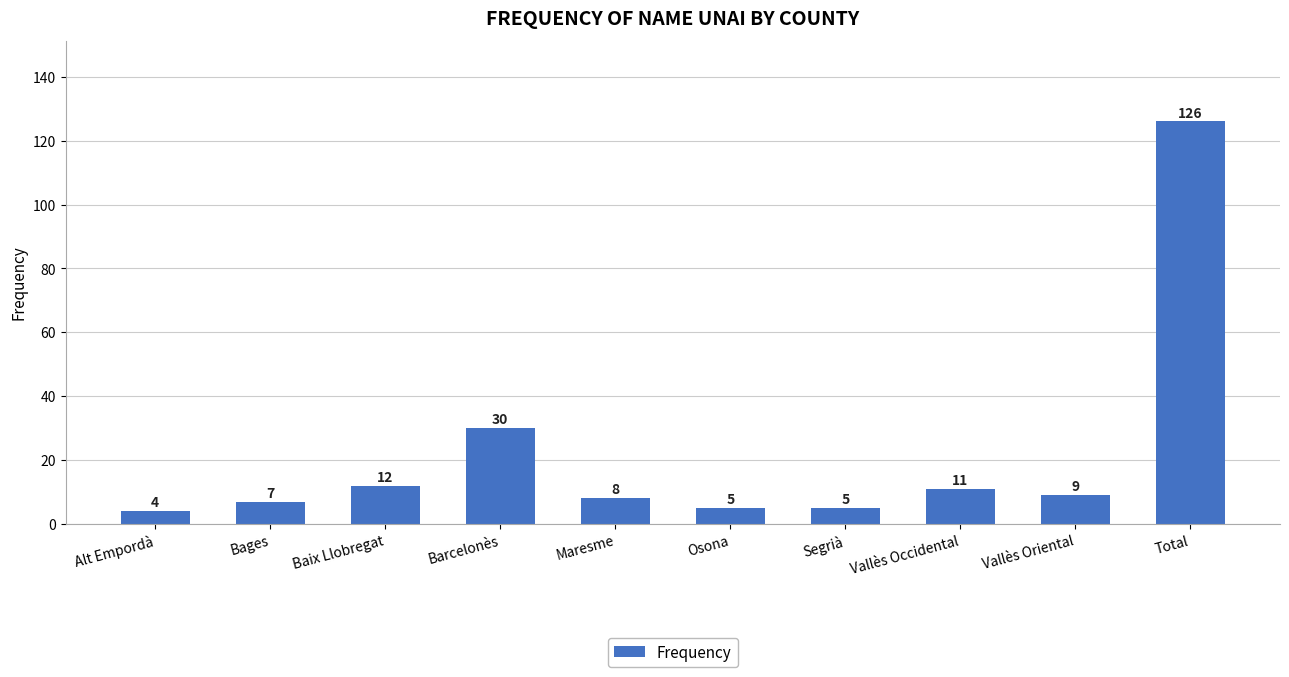

What is the change in value from Maresme to Vallès Oriental?

+1